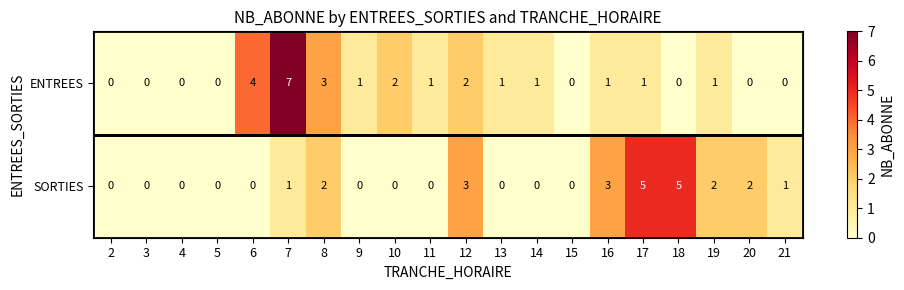

Rank the series at 9 from highest to lowest value.

ENTREES, SORTIES